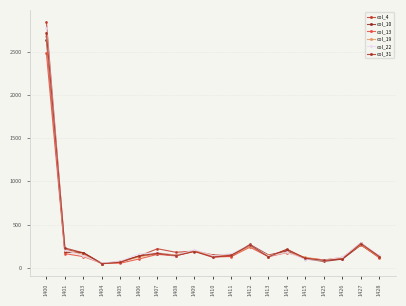

How many data points in col_19 are less than 143?

9